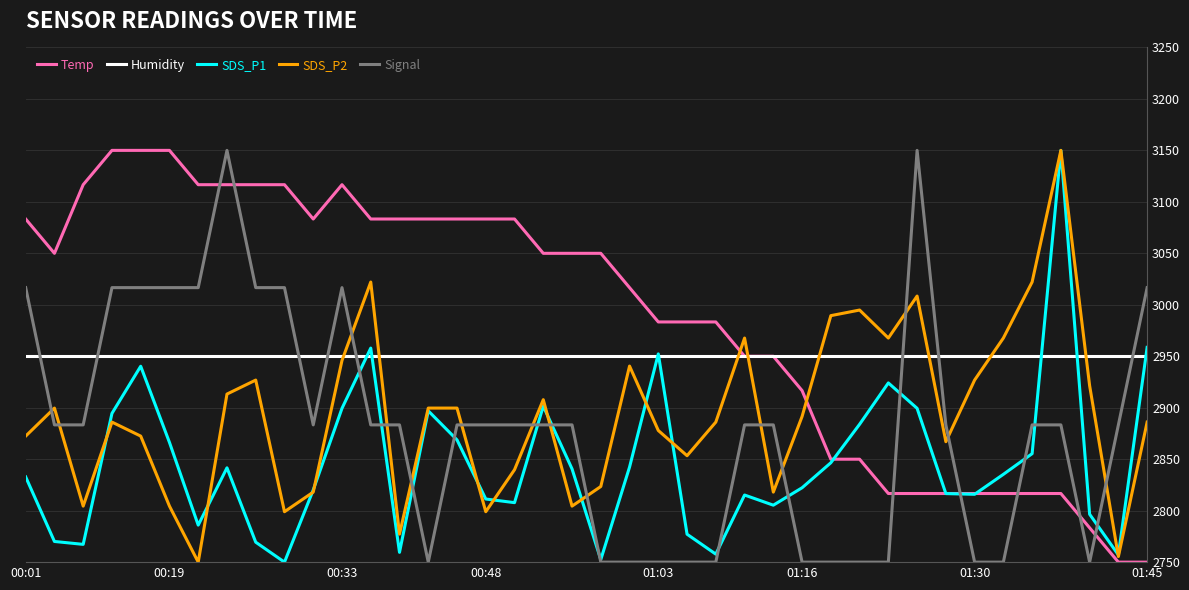

What is the greatest value displayed?

3150.0